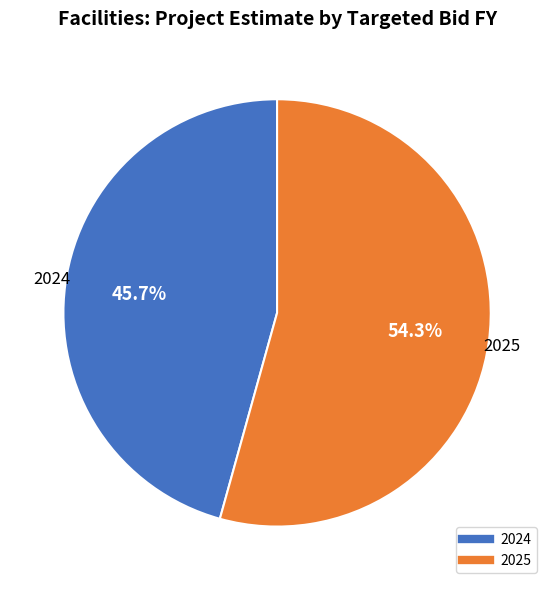

What percentage is NOT represented by 2024?

54.3%